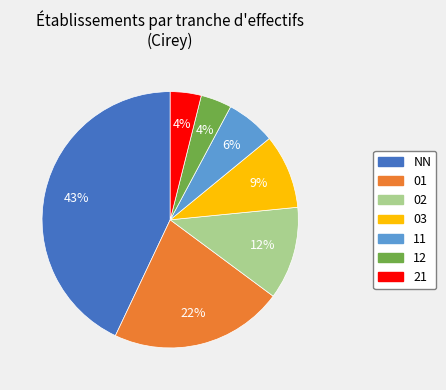

Is there a majority slice in this chart?

No